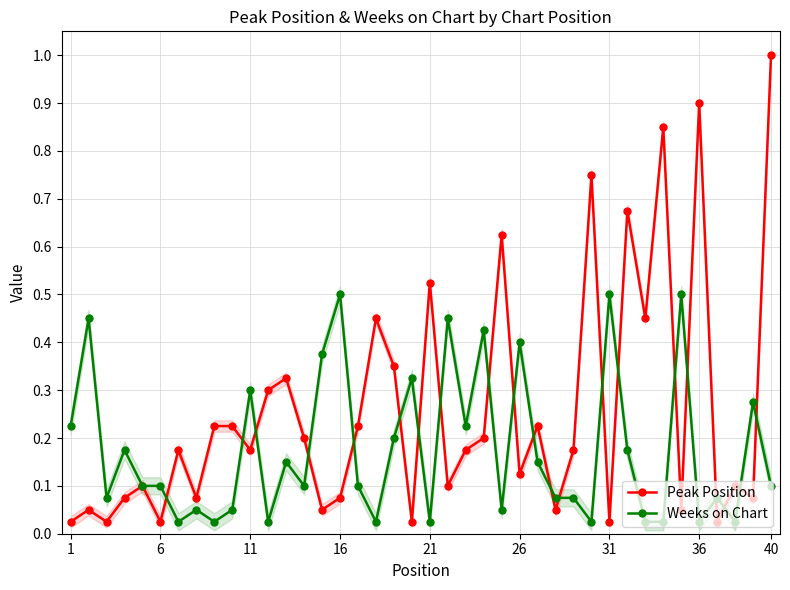

What is the highest value of the Peak Position series?

1.0